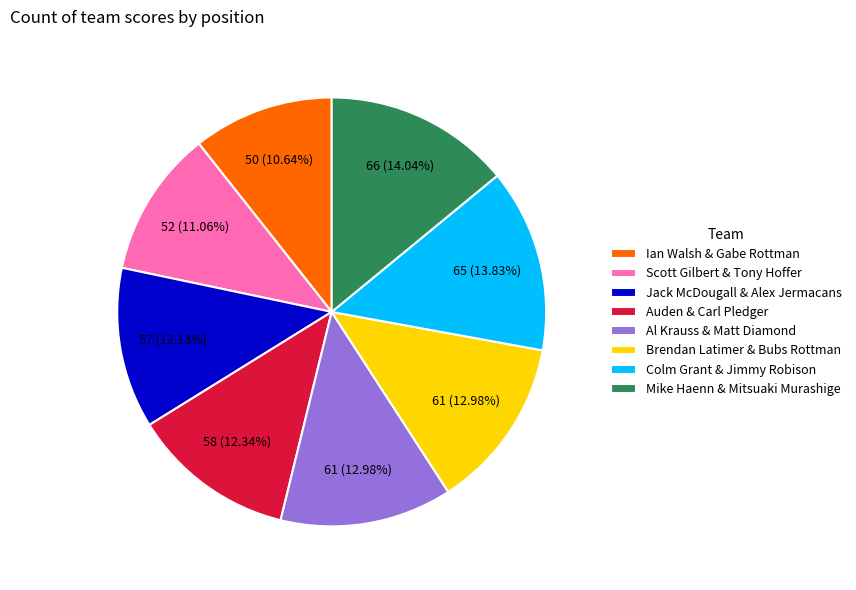

Does any single category account for the majority?

No